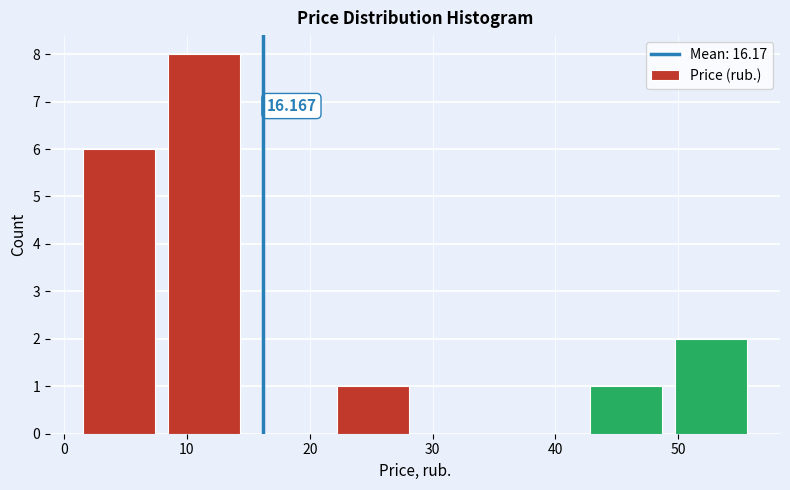

Which range on the x-axis has the tallest bar?

8 to 15